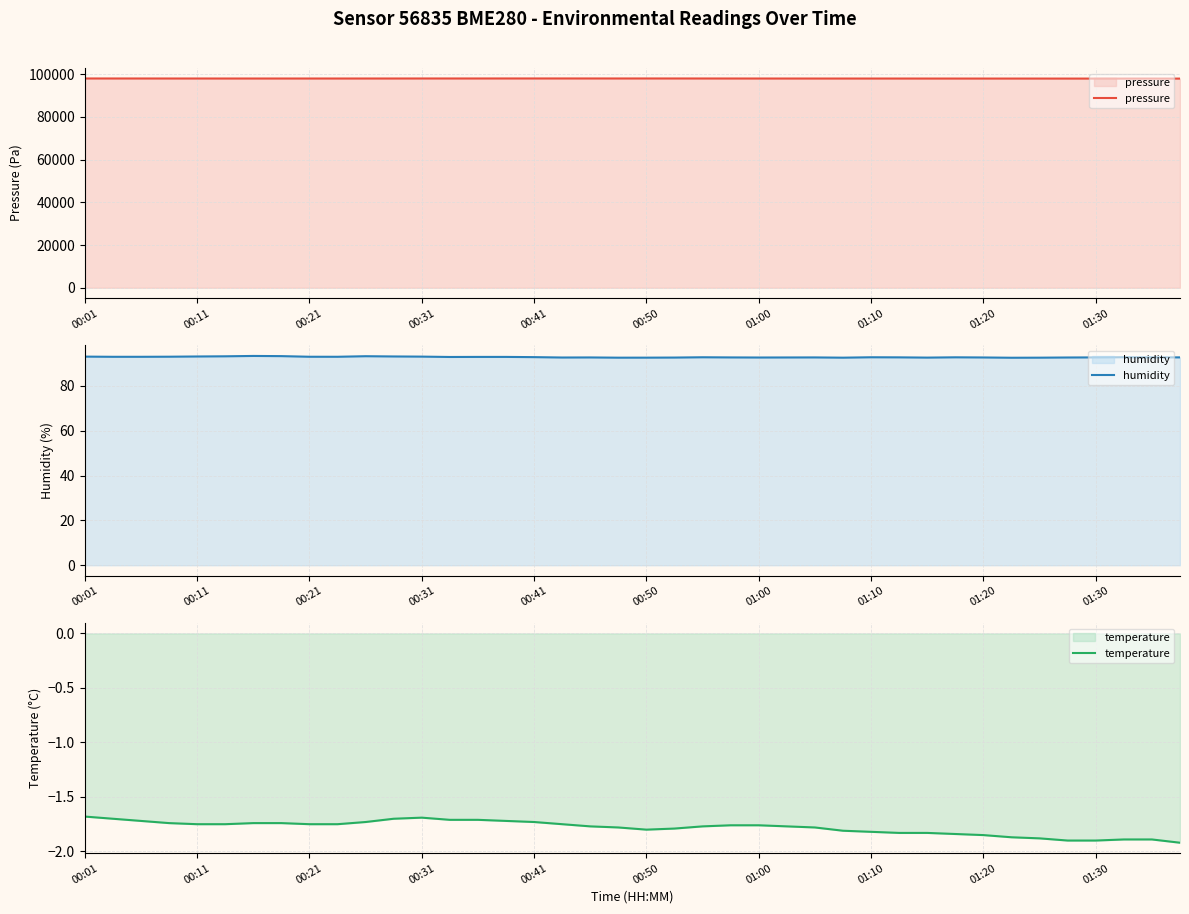

What is the value of the pressure point at the 31st from the left?

97998.7